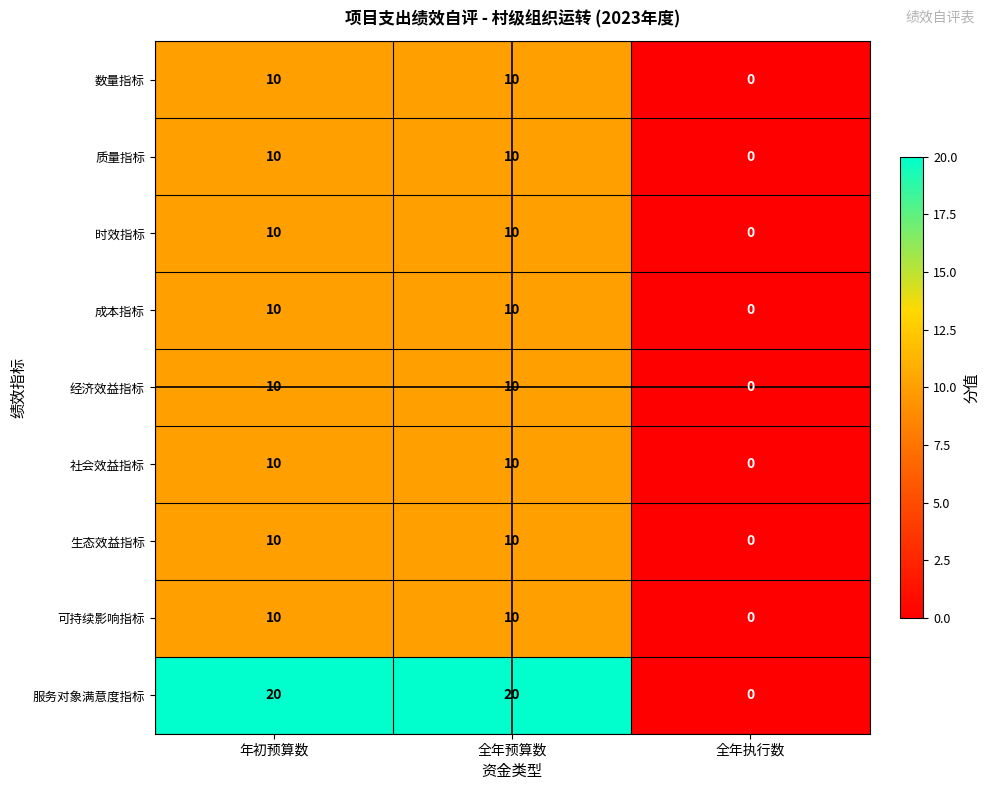

Reading left to right, transcribe all the data shown in this chart.

数量指标: 10	10	0
质量指标: 10	10	0
时效指标: 10	10	0
成本指标: 10	10	0
经济效益指标: 10	10	0
社会效益指标: 10	10	0
生态效益指标: 10	10	0
可持续影响指标: 10	10	0
服务对象满意度指标: 20	20	0